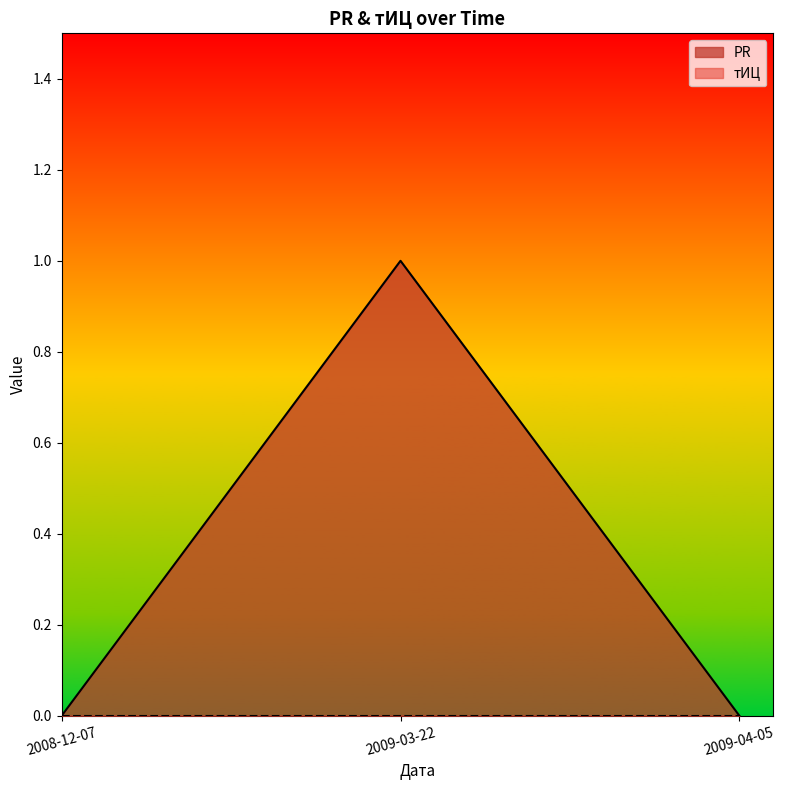

Which has a higher value, 2008-12-07 or 2009-03-22?

2009-03-22